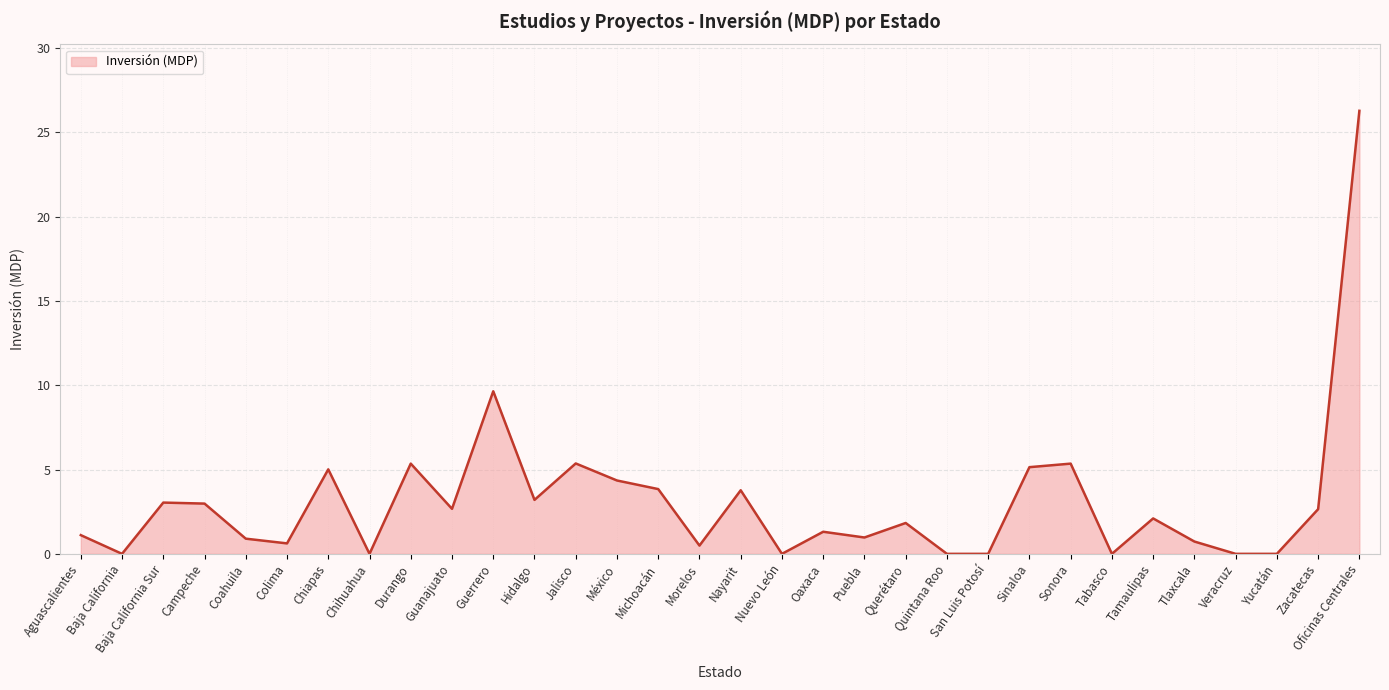

What is the sum of the values at Sinaloa and Nuevo León?

5.1